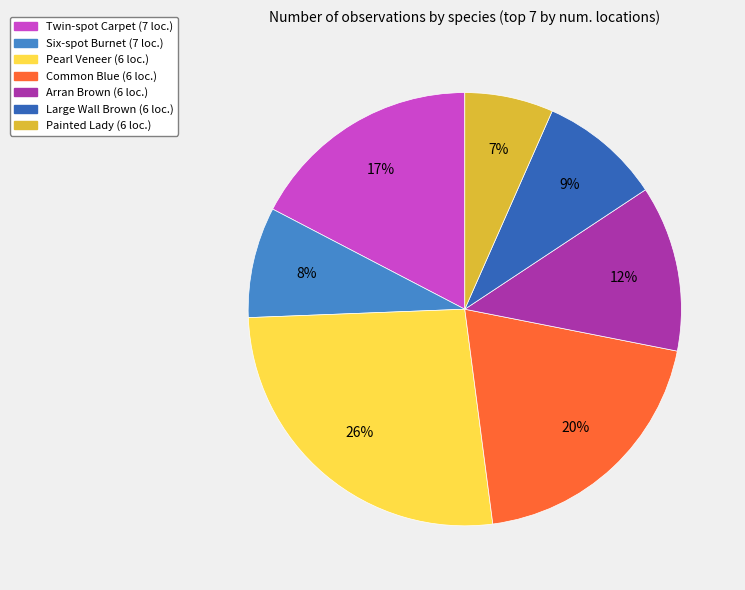

What is the ratio of the value at Six-spot Burnet to the value at Twin-spot Carpet?

0.5